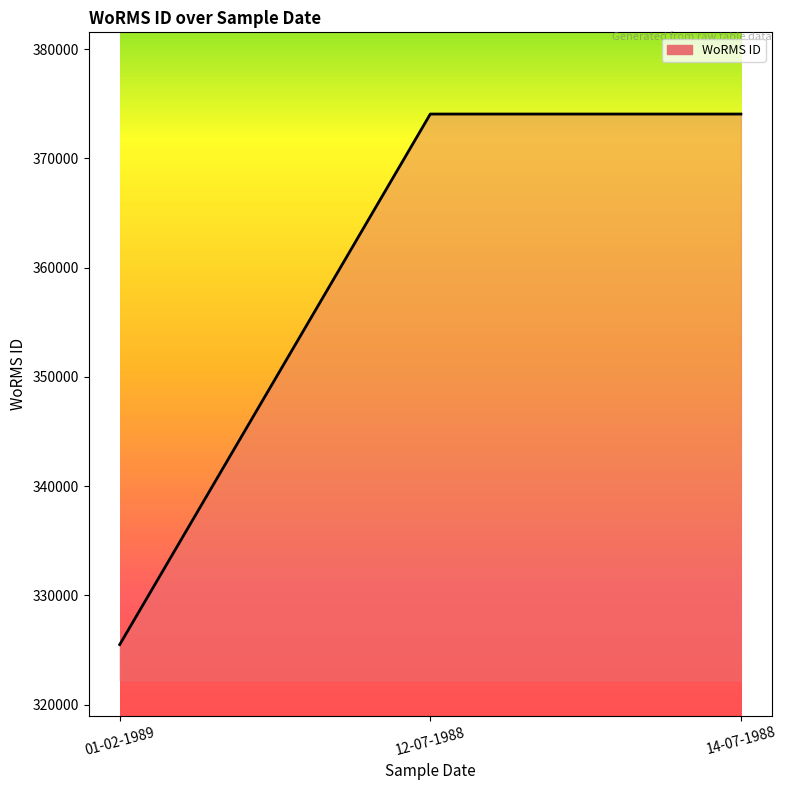

What position from the right is 01-02-1989?

3